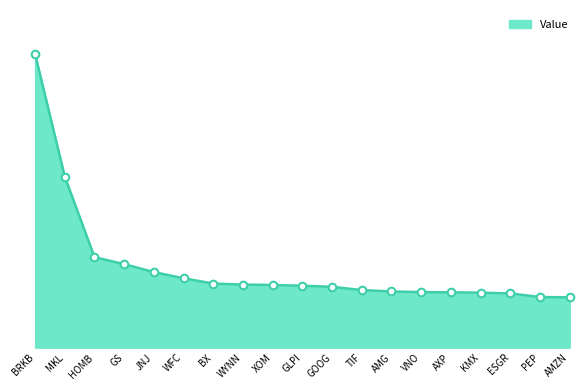

Approximately how many times larger is the value at KMX compared to WFC?

0.8